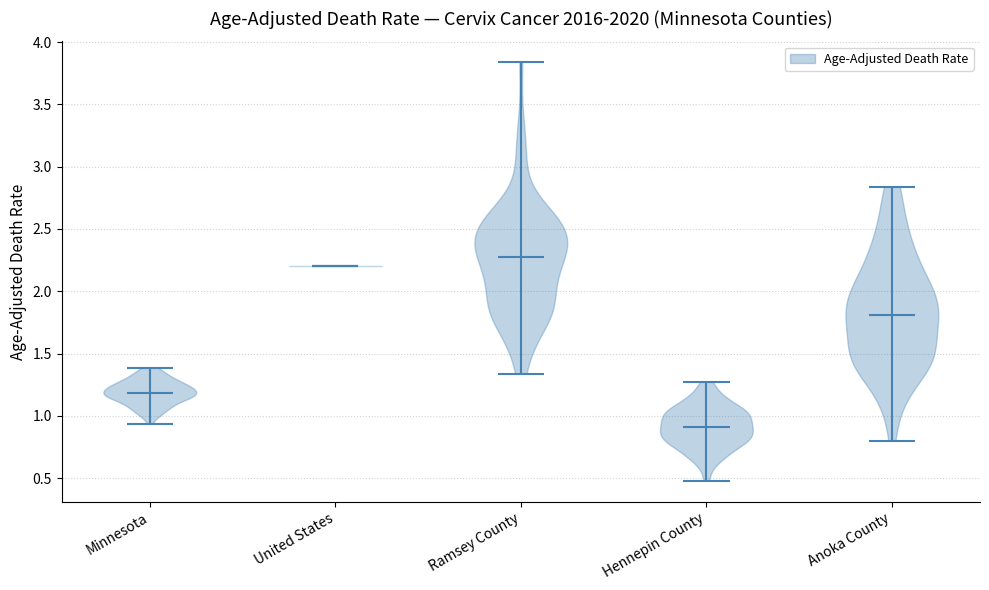

Reading left to right, read every violin against the y-axis: where its median line is, and the lowest and highest points it reaches. The values are not printed on the chart, so give them approximately, as read against the axis.

Minnesota: median line 1.20, lowest point 0.95, highest point 1.40
United States: median line 2.20, lowest point 2.20, highest point 2.20
Ramsey County: median line 2.30, lowest point 1.35, highest point 3.85
Hennepin County: median line 0.90, lowest point 0.50, highest point 1.25
Anoka County: median line 1.80, lowest point 0.80, highest point 2.85